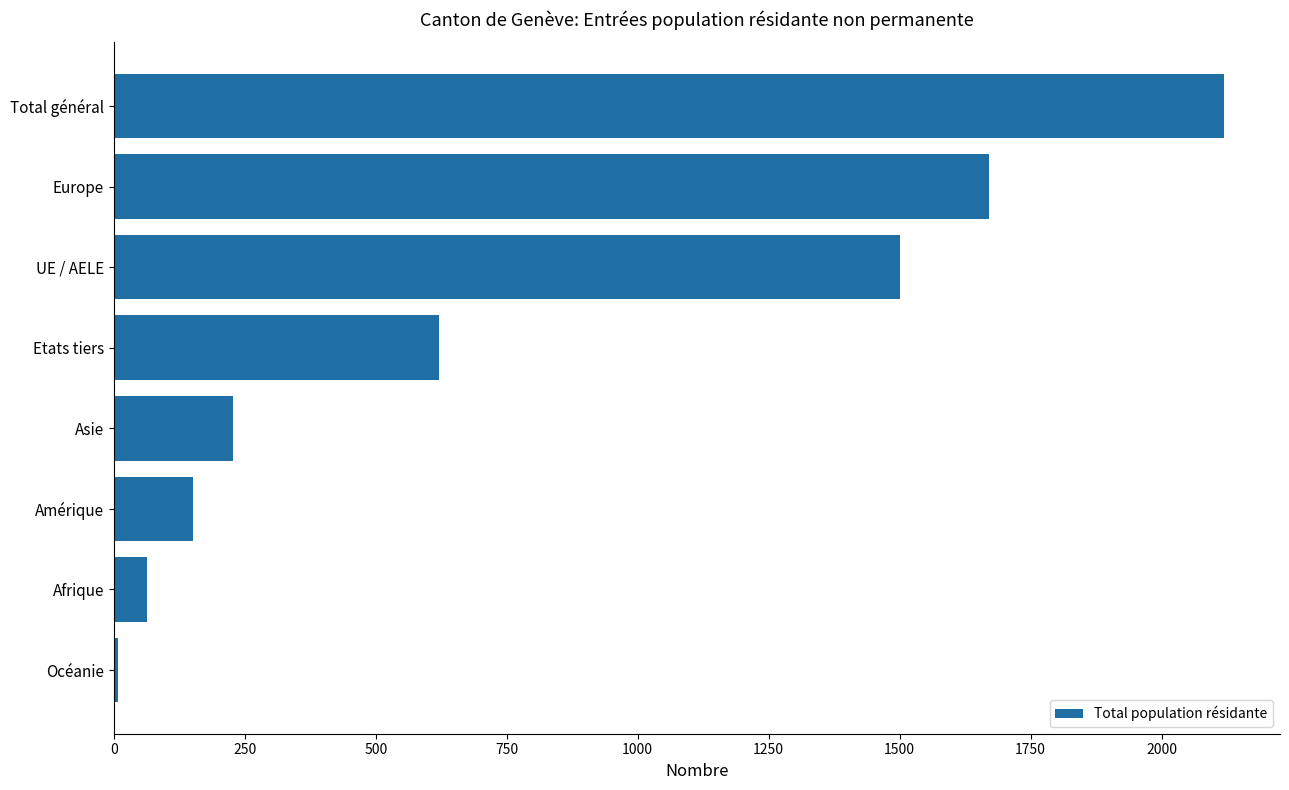

Reading bottom to top, what are all the values shown in this chart?

8	63	151	228	620	1500	1670	2120